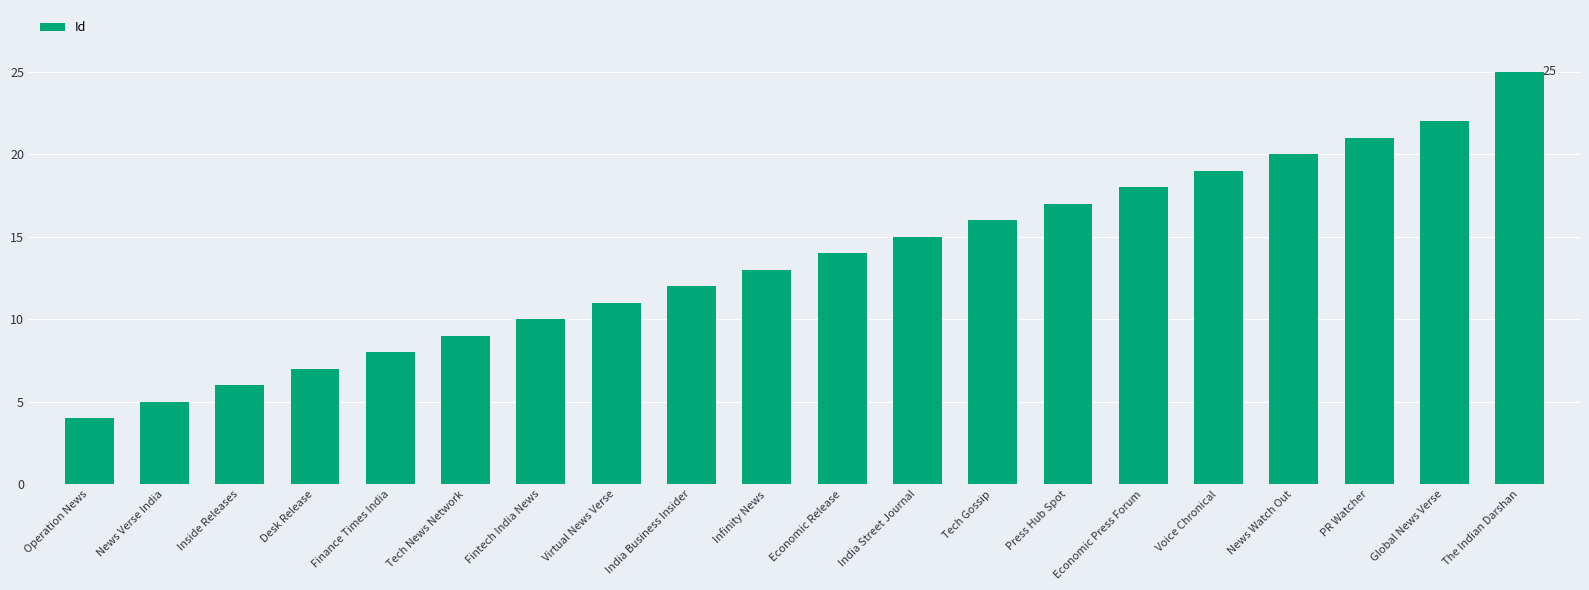

At which label is the value closest to 14?

Economic Release